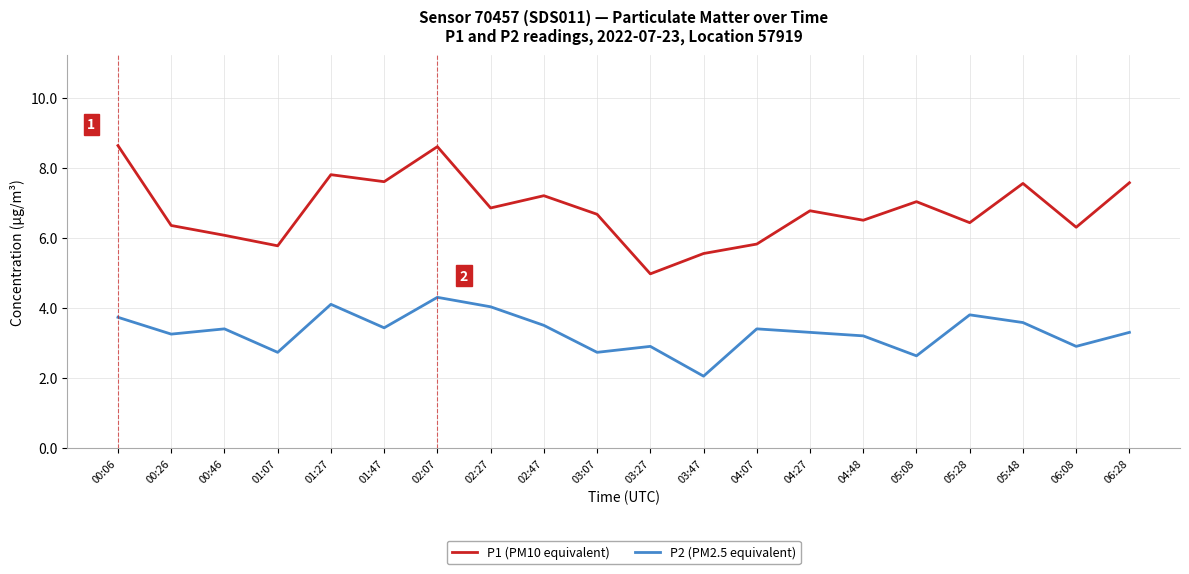

What is the difference between the P1 (PM10 equivalent) values at 05:28 and 04:07?

0.6